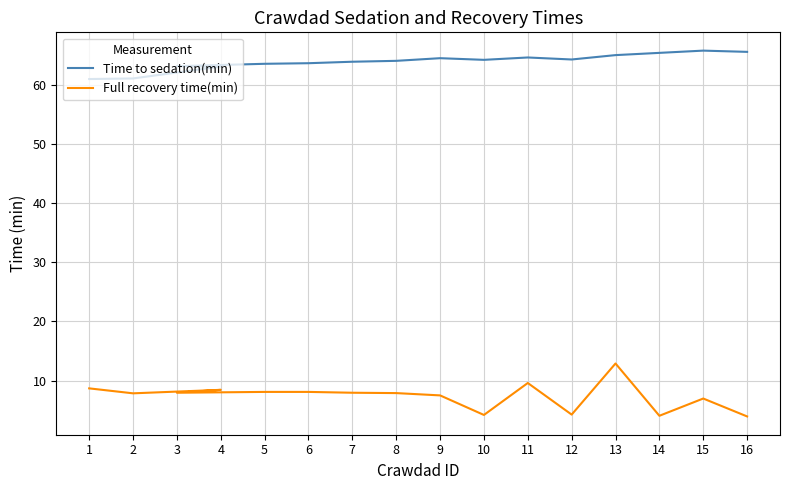

True or false: Full recovery time(min) has more than 1 interior local peaks.

True